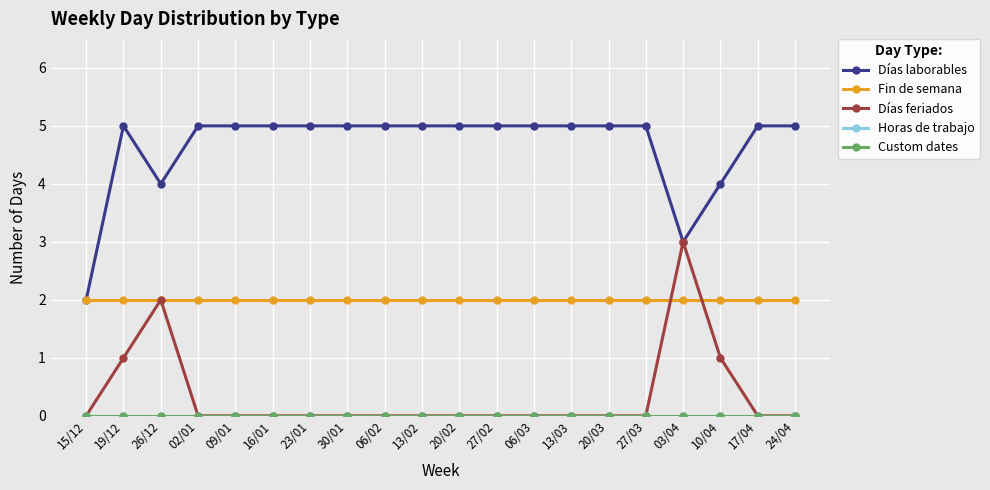

True or false: Horas de trabajo has a value of 0 at 30/01.

True